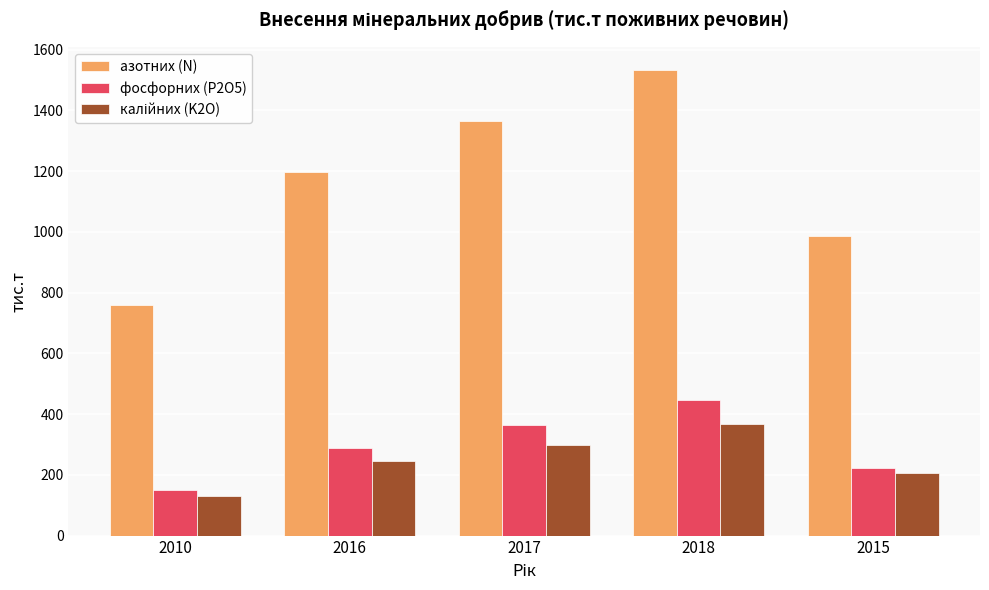

At which label does азотних (N) reach its minimum?

2010